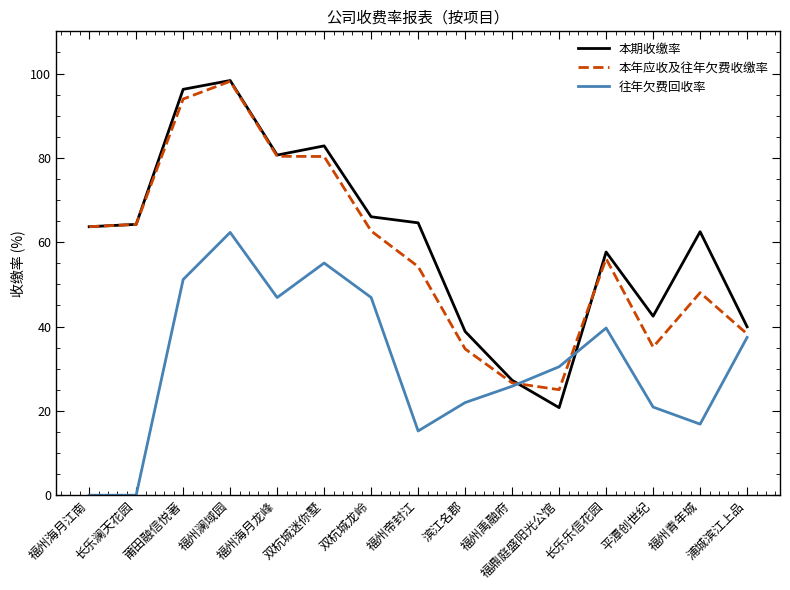

Is this an area chart (filled region under the line)?

No